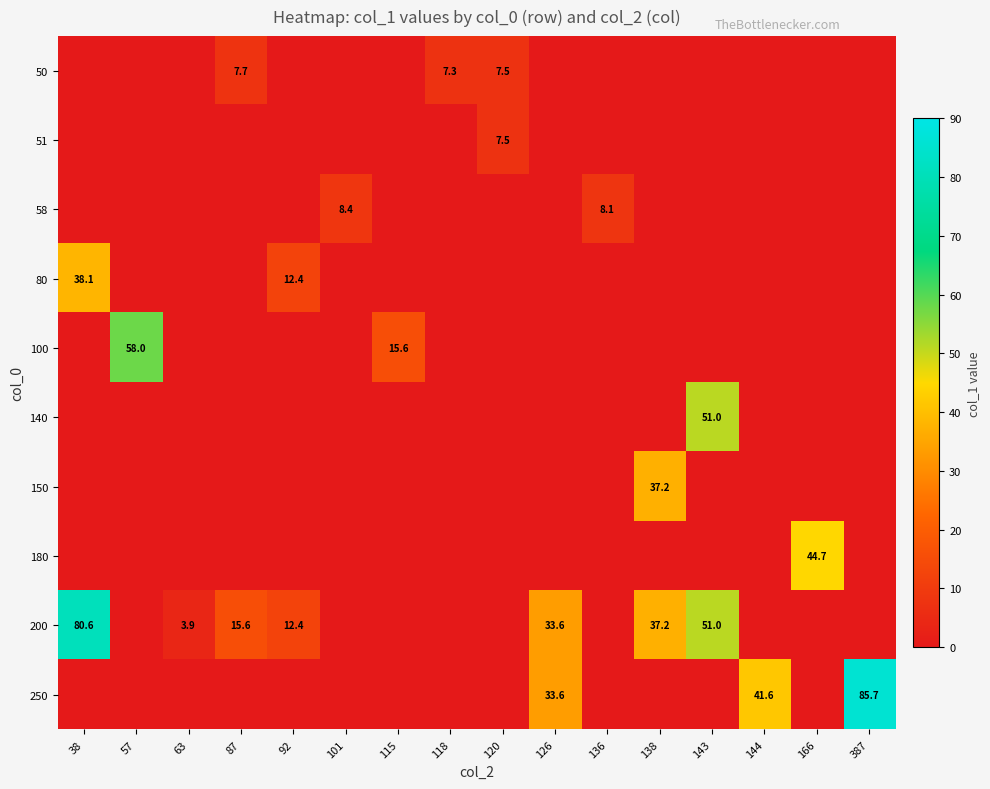

What is the total value across all series at 138?

74.5